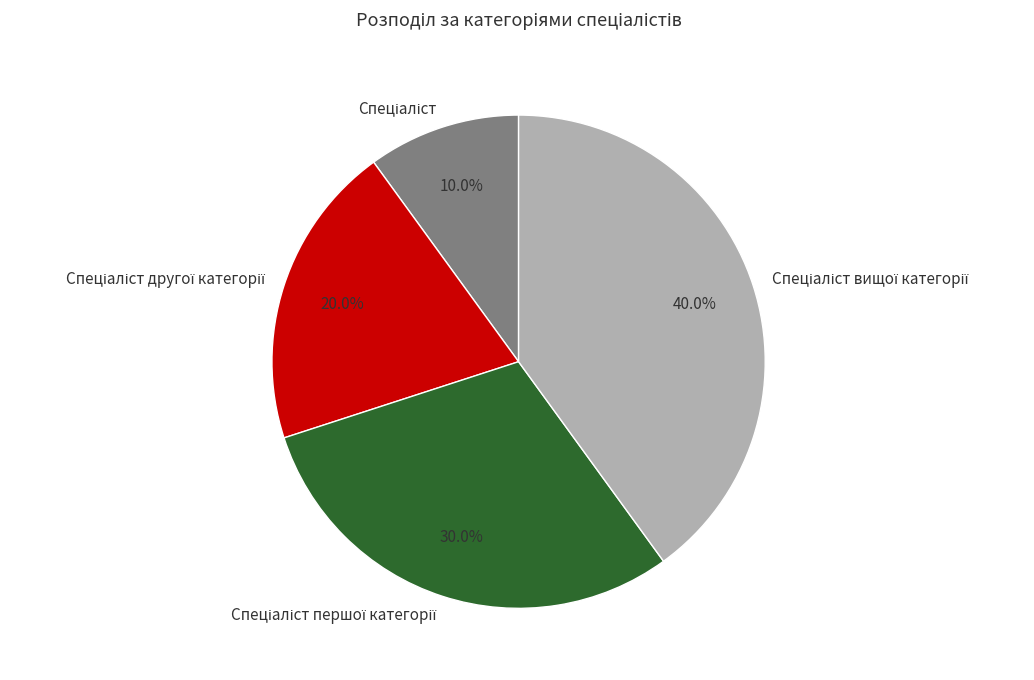

Is there any slice that represents more than half of the pie?

No